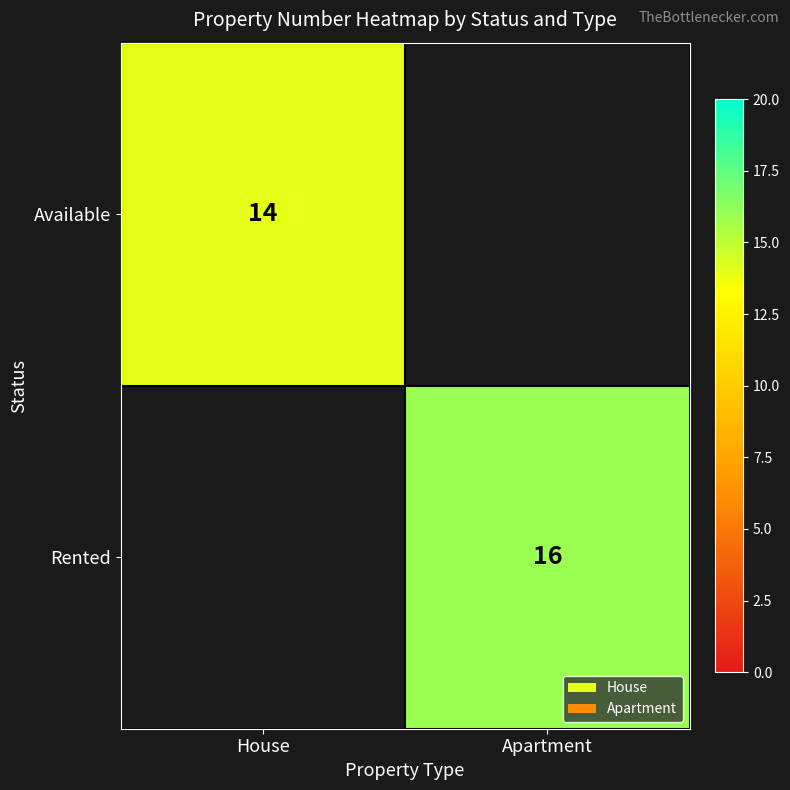

Which category has the highest value across all series?

Apartment